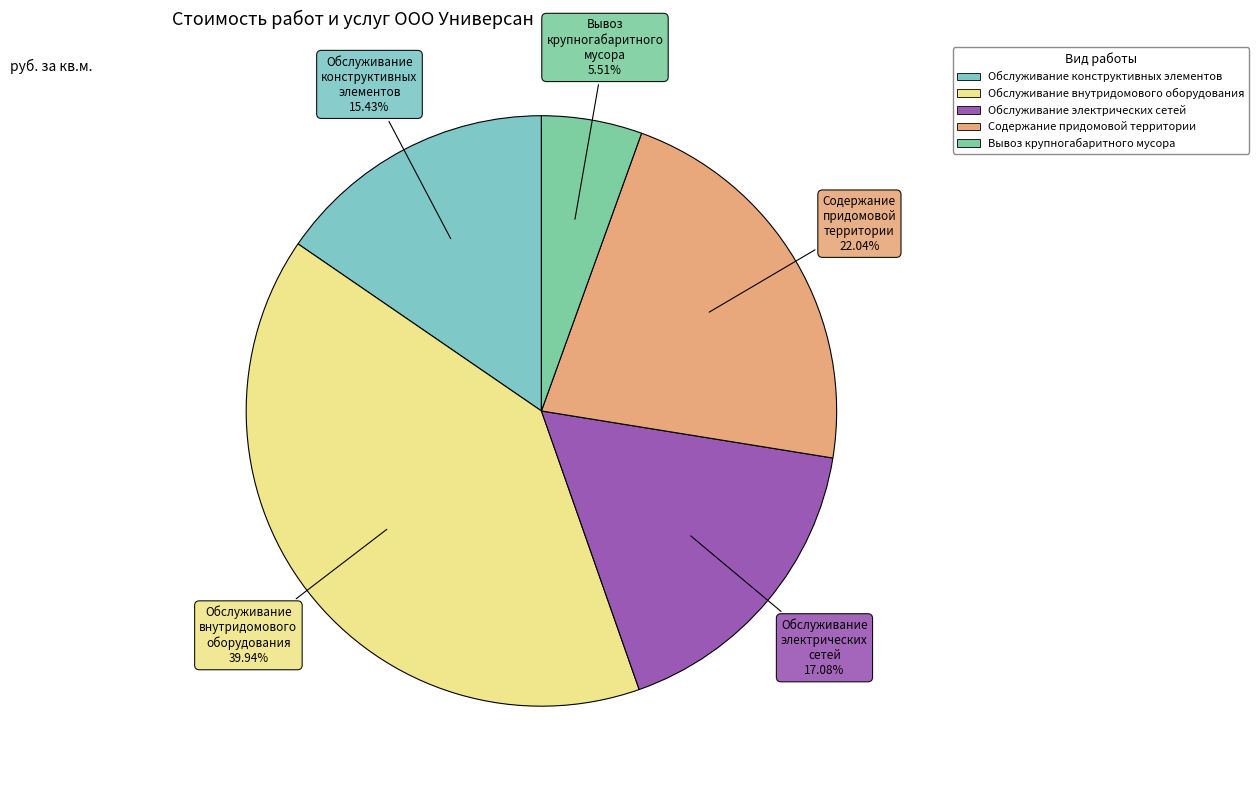

To the nearest percent, what is the difference between the largest and smallest slice percentages?

34%